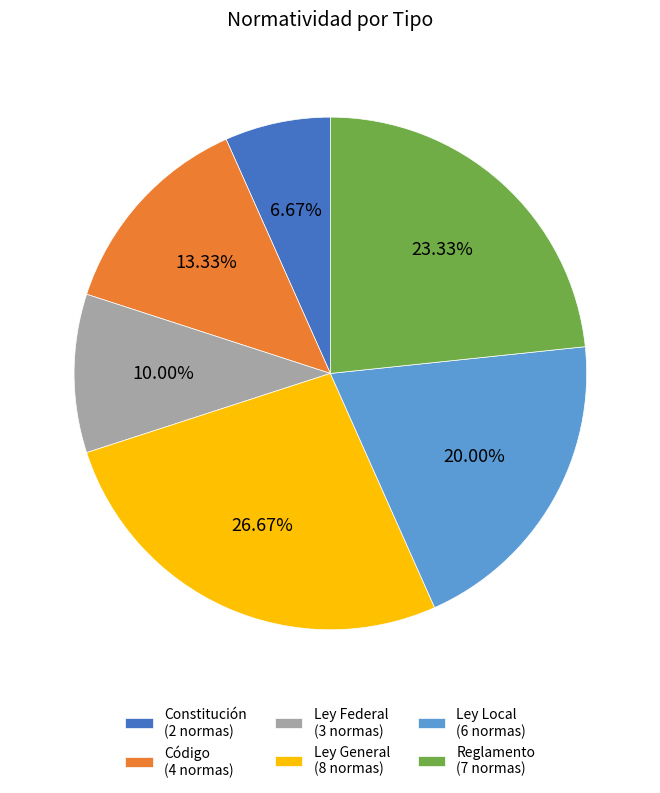

Is it true that Reglamento is 14% of the pie?

False